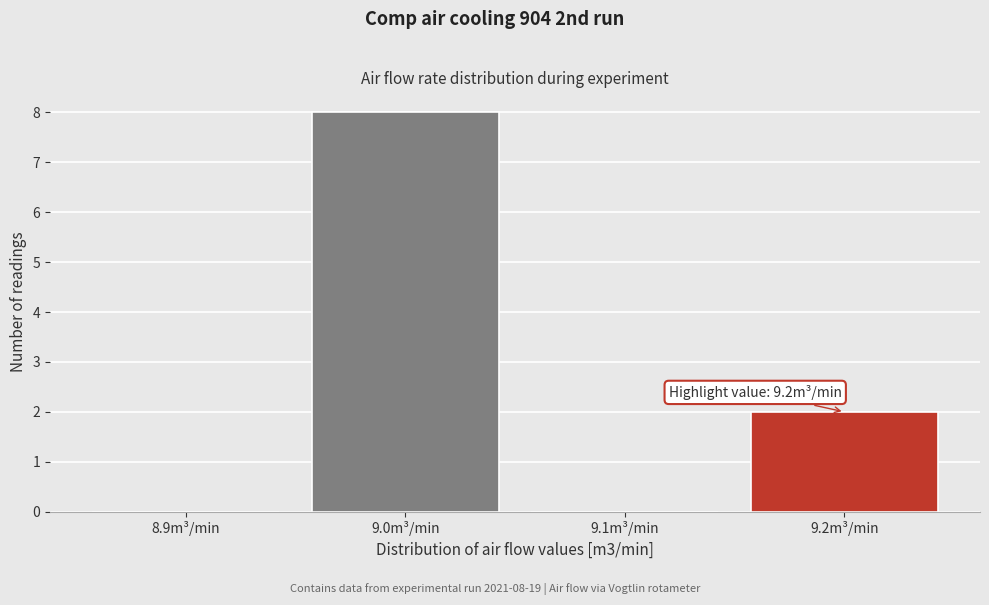

Reading left to right, what are all the values shown in this chart?

8.9m³/min=0	9.0m³/min=8	9.1m³/min=0	9.2m³/min=2